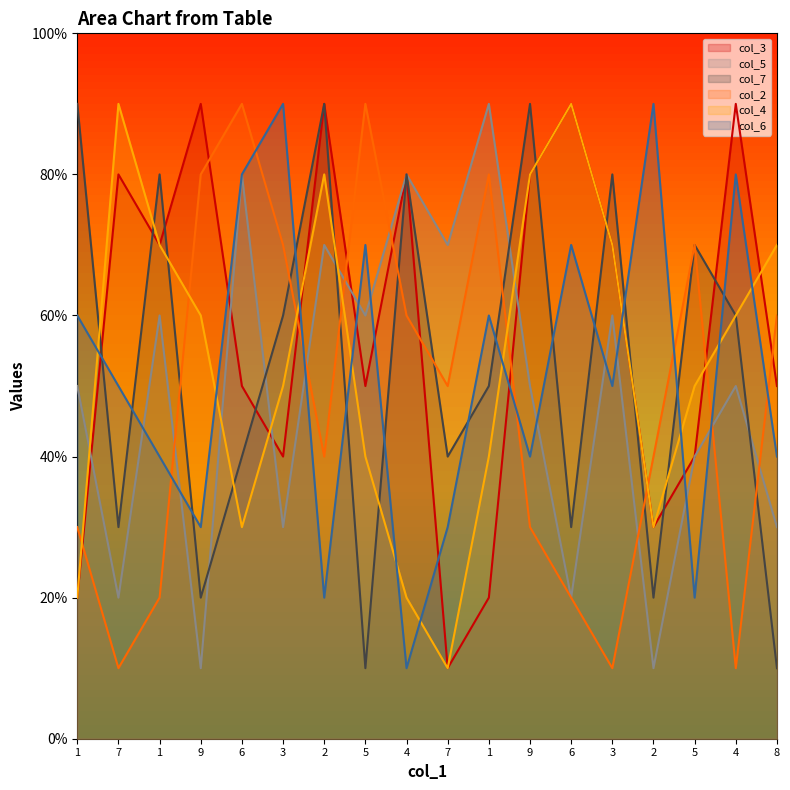

What are all the series names shown in the legend?

col_3, col_5, col_7, col_2, col_4, col_6